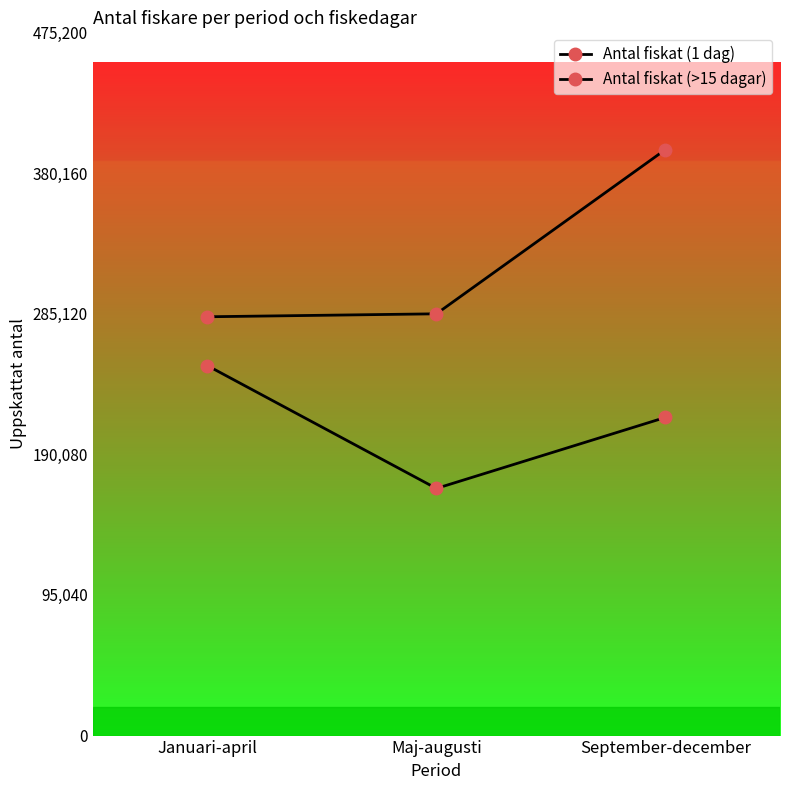

How many values in the Antal fiskat (>15 dagar) series are below 215000?

1